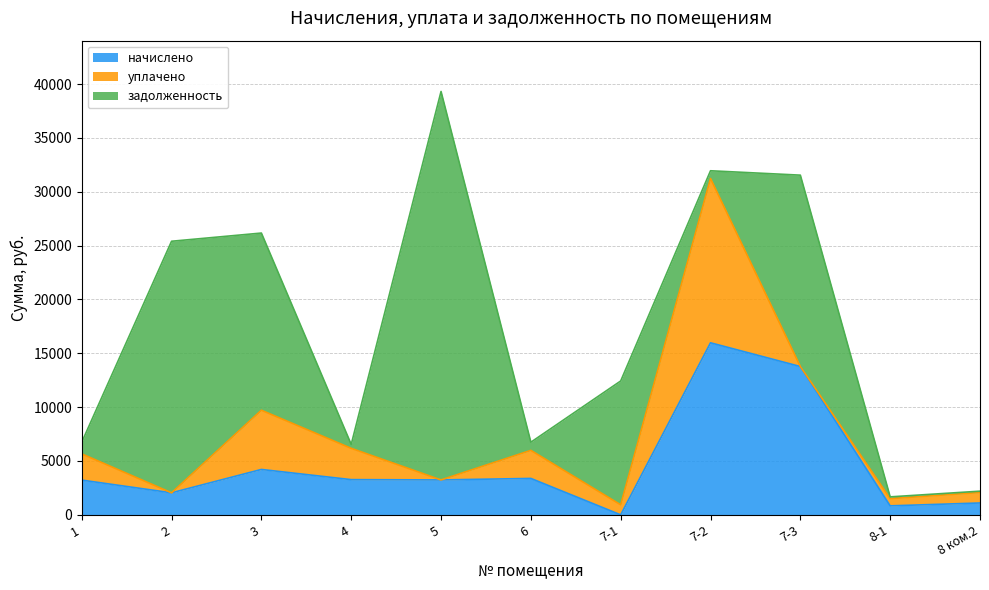

Which series has the largest total across all categories?

задолженность